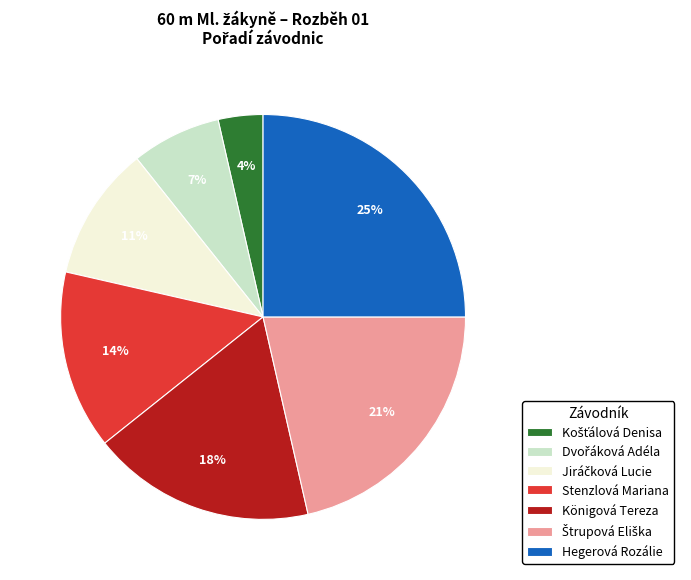

The Königová Tereza slice represents 7% of the pie. True or false?

False